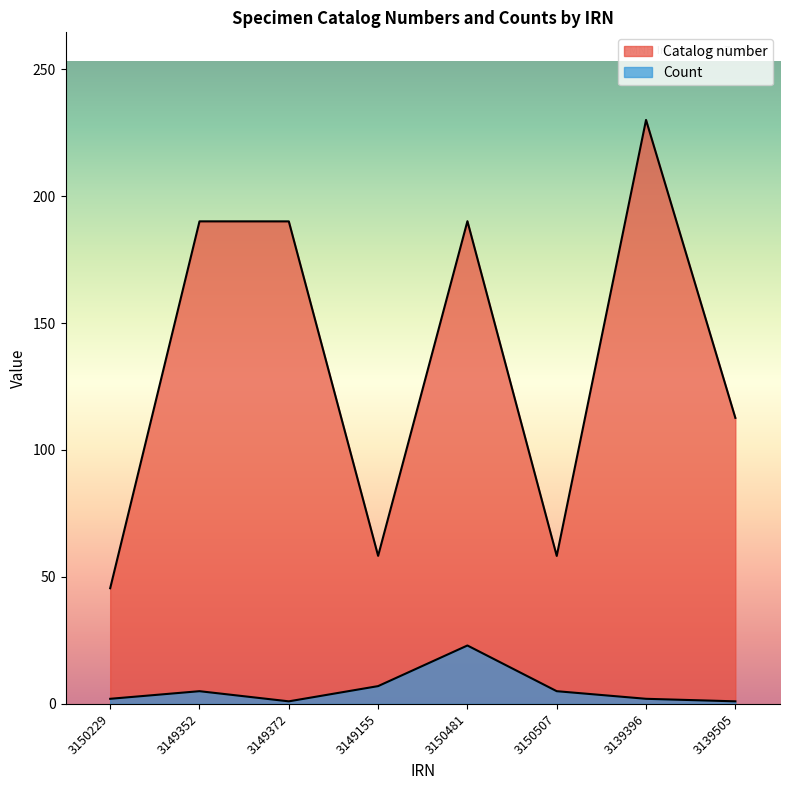

What is the value of the Count point at the 6th from the left?

5.0